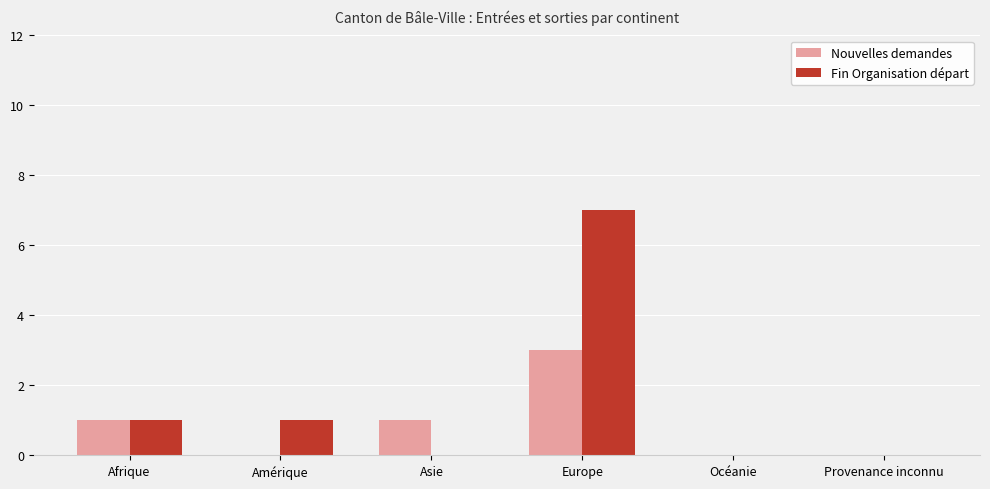

At which category is the sum across all series the highest?

Europe